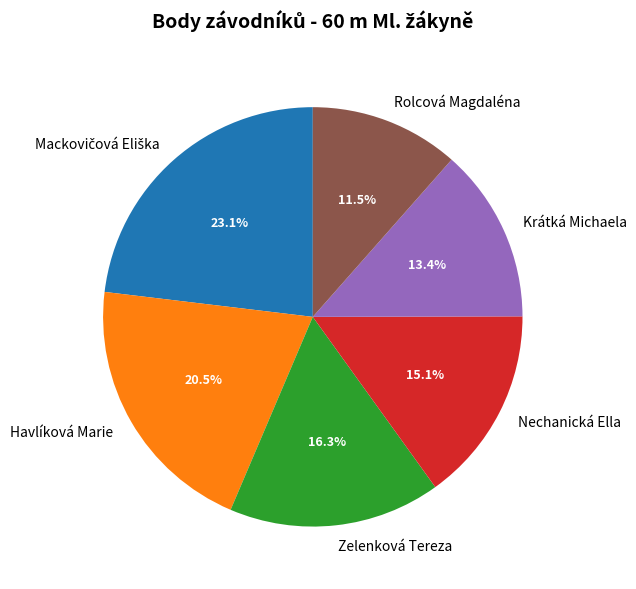

Between Havlíková Marie and Krátká Michaela, which is larger?

Havlíková Marie